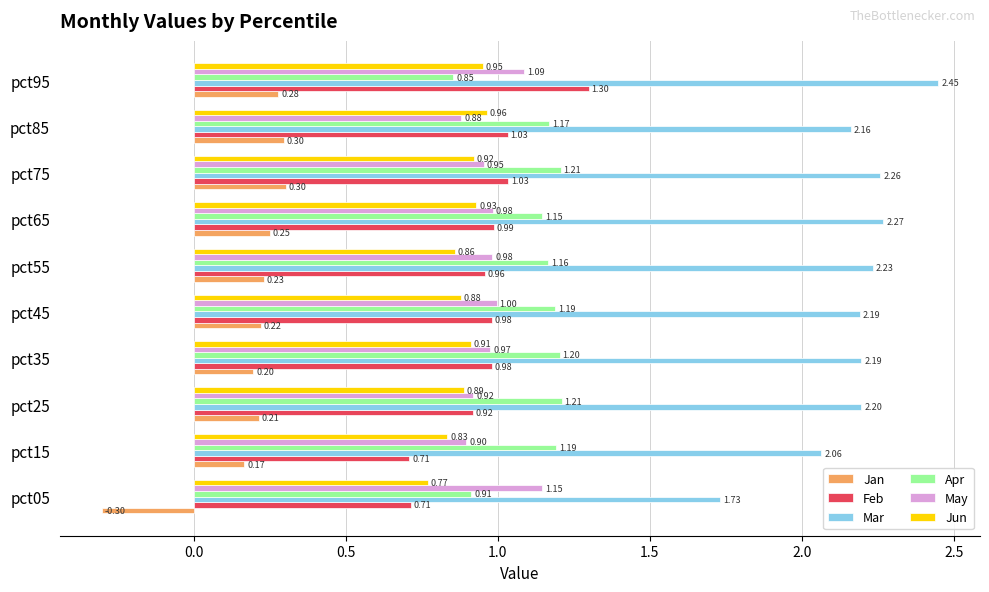

At how many categories does at least one series exceed 1?

10